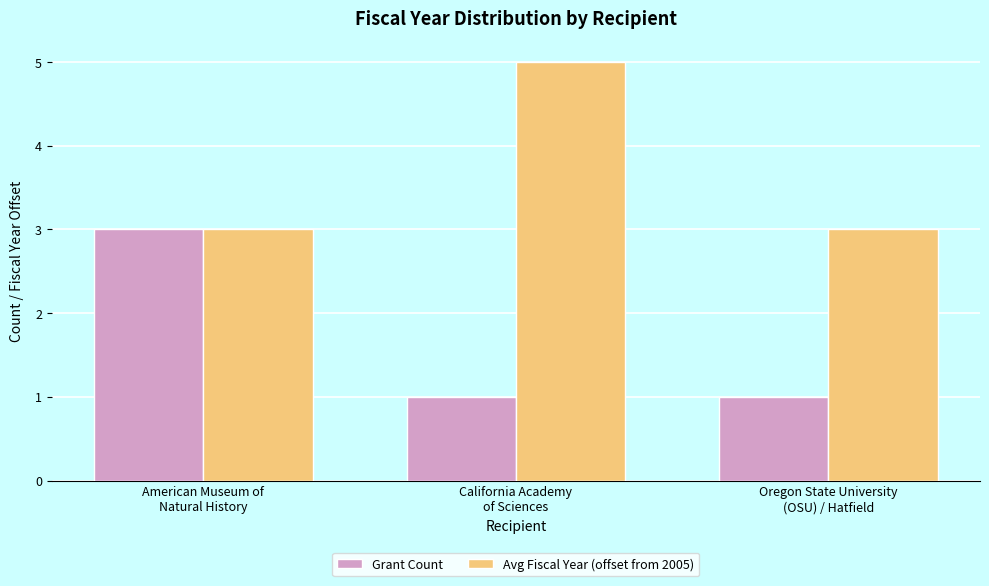

Rank the series by their average value, from lowest to highest.

Grant Count, Avg Fiscal Year (offset from 2005)